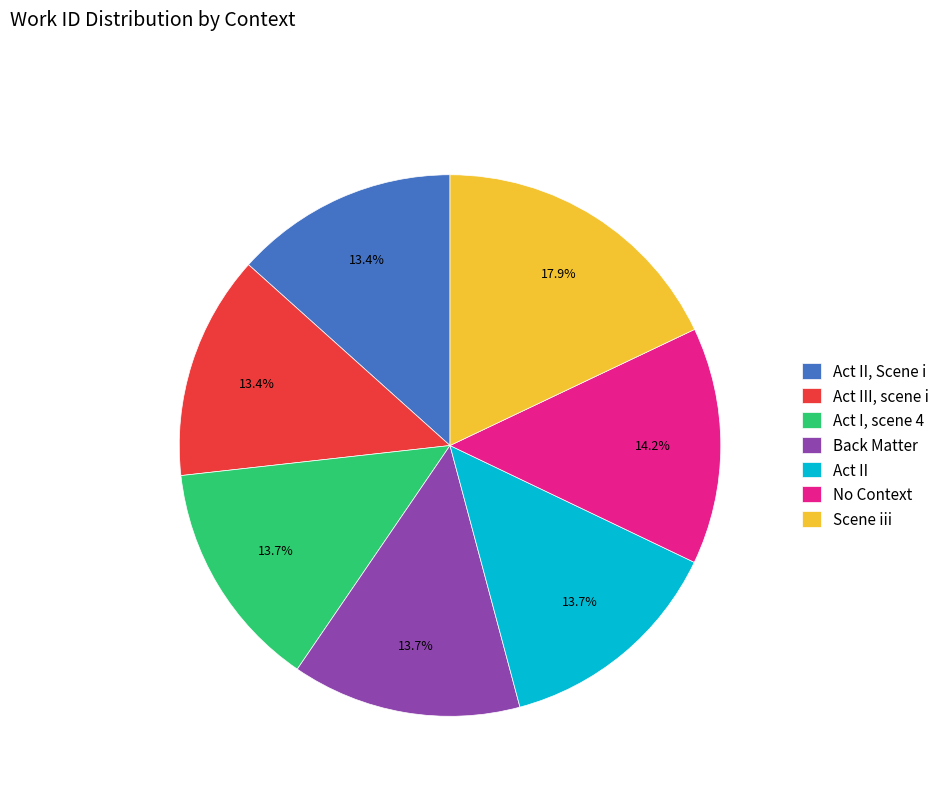

True or false: Scene iii accounts for 25% of the total.

False